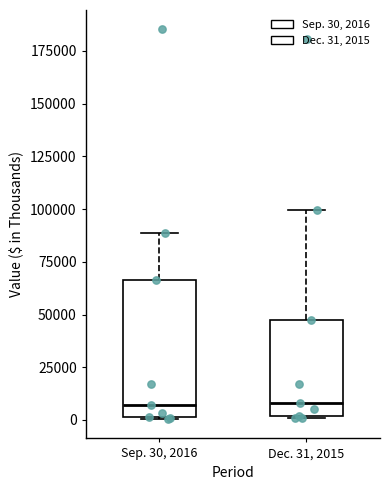

Which box is the tallest, from its lower edge to its upper edge?

Sep. 30, 2016